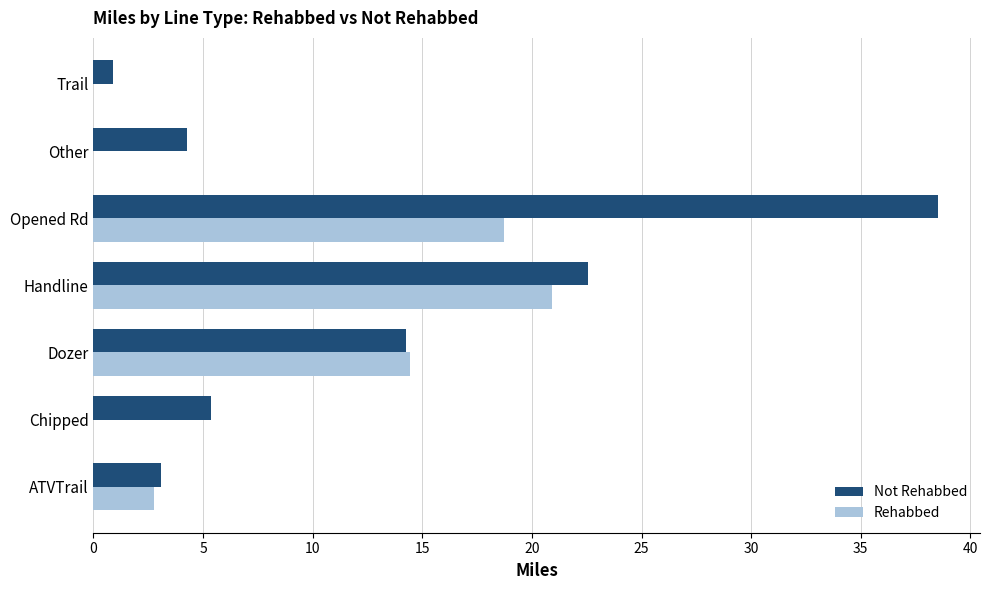

What is the sum of all Rehabbed values?

56.8